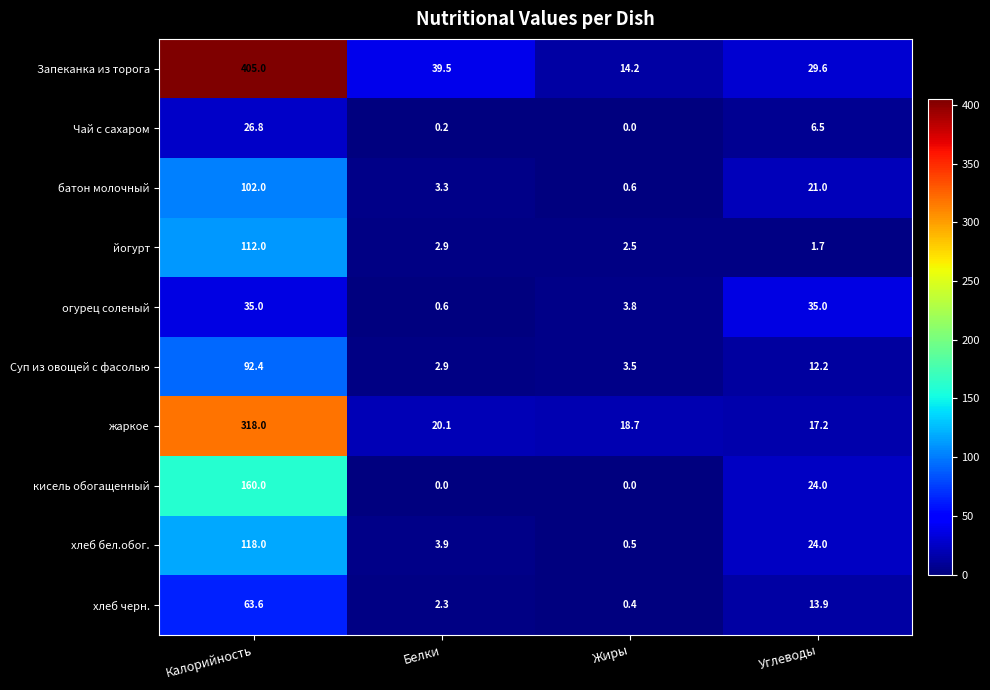

Is it true that Запеканка из торога equals 14.2 at Жиры?

True